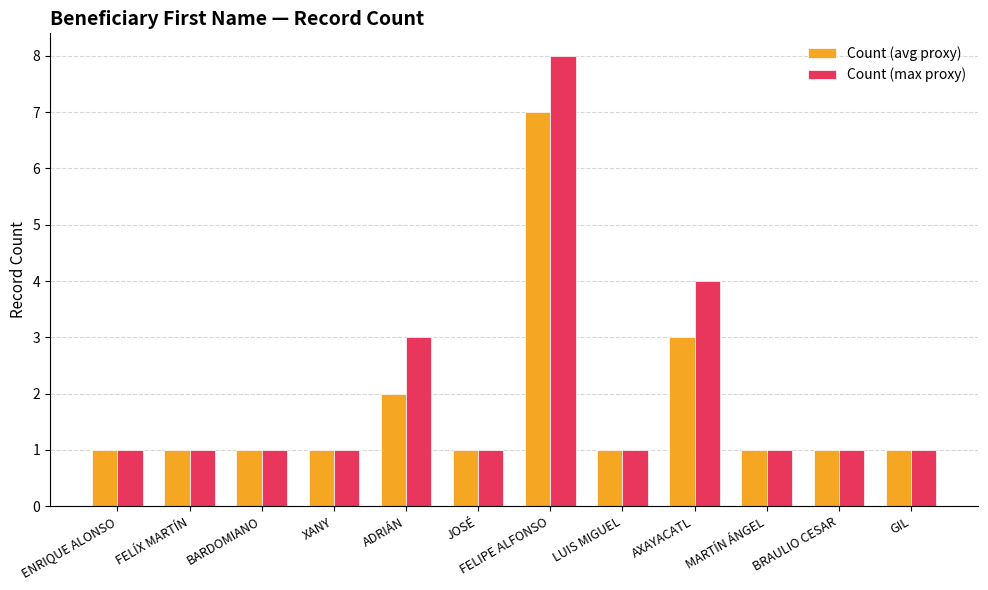

At which category is the sum across all series the highest?

FELIPE ALFONSO